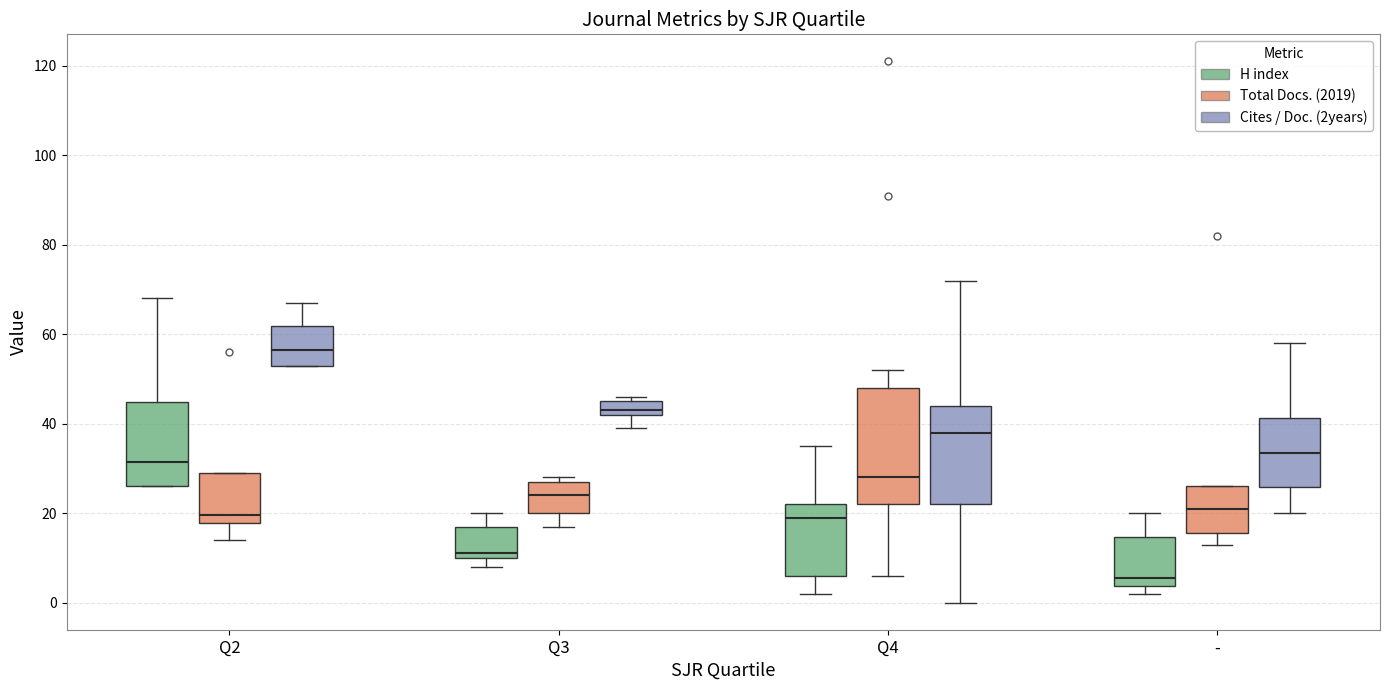

Which box has the lowest median line?

- (H index)